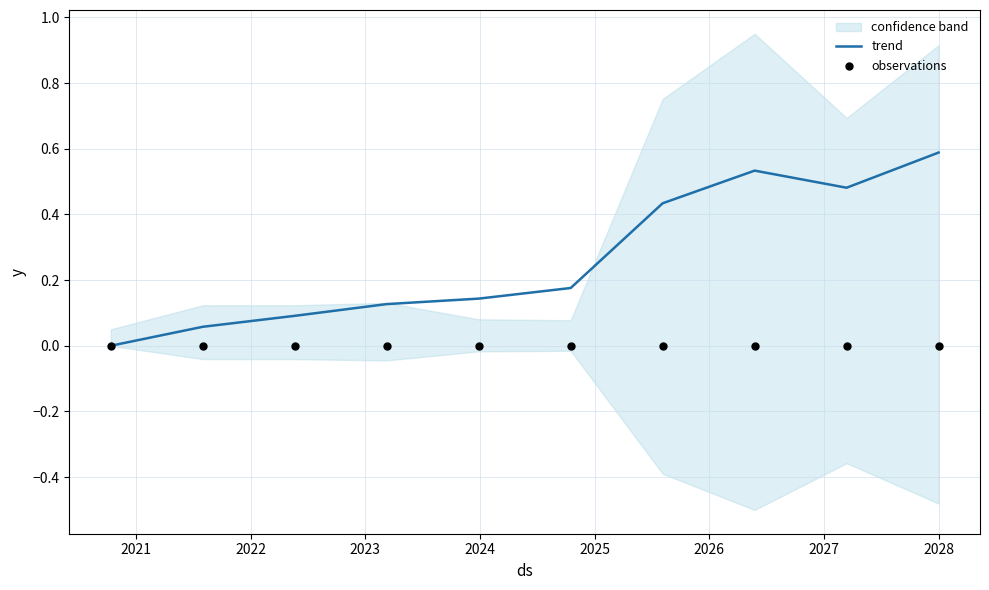

At how many categories does at least one series exceed 0?

9